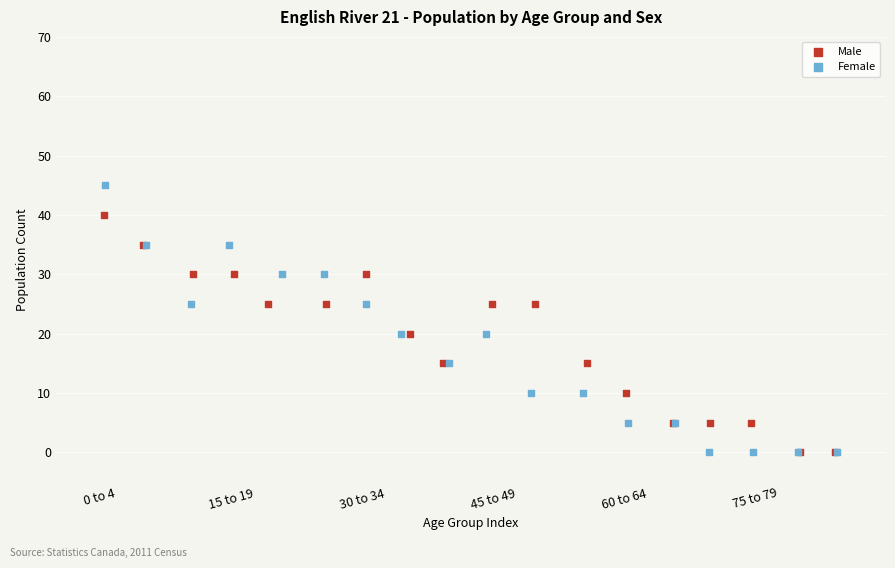

What are all the series names shown in the legend?

Male, Female